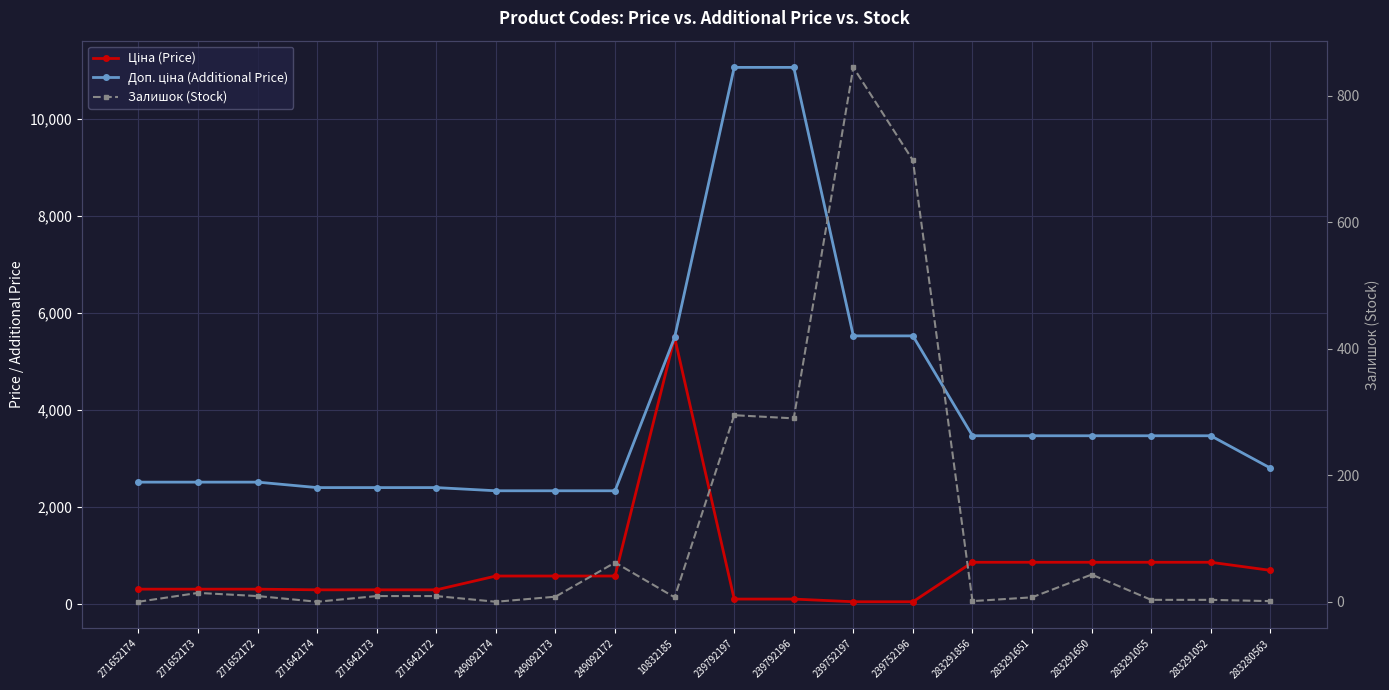

At how many categories does at least one series exceed 10641?

2